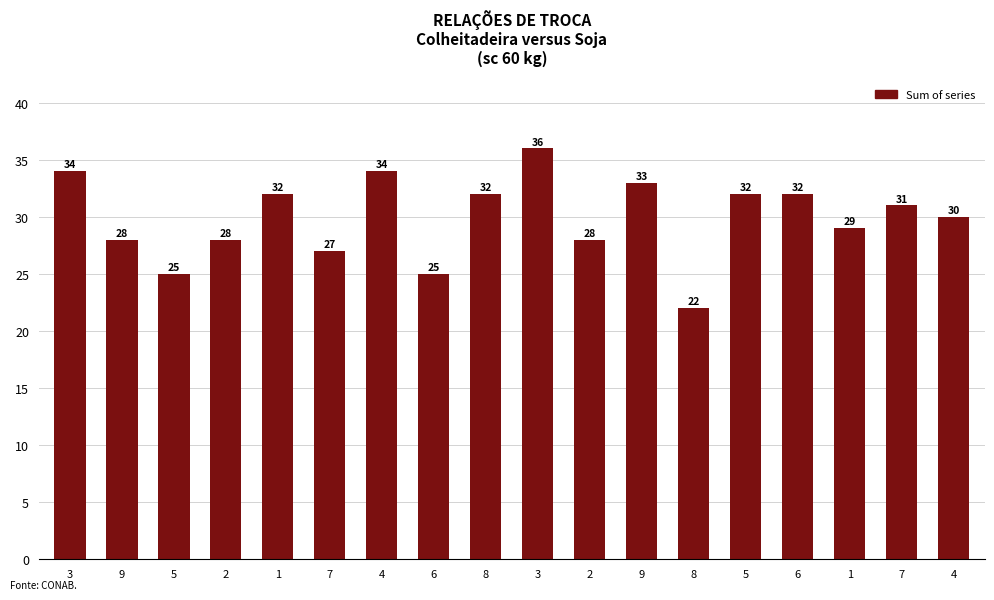

Count the number of categories in the chart.

18